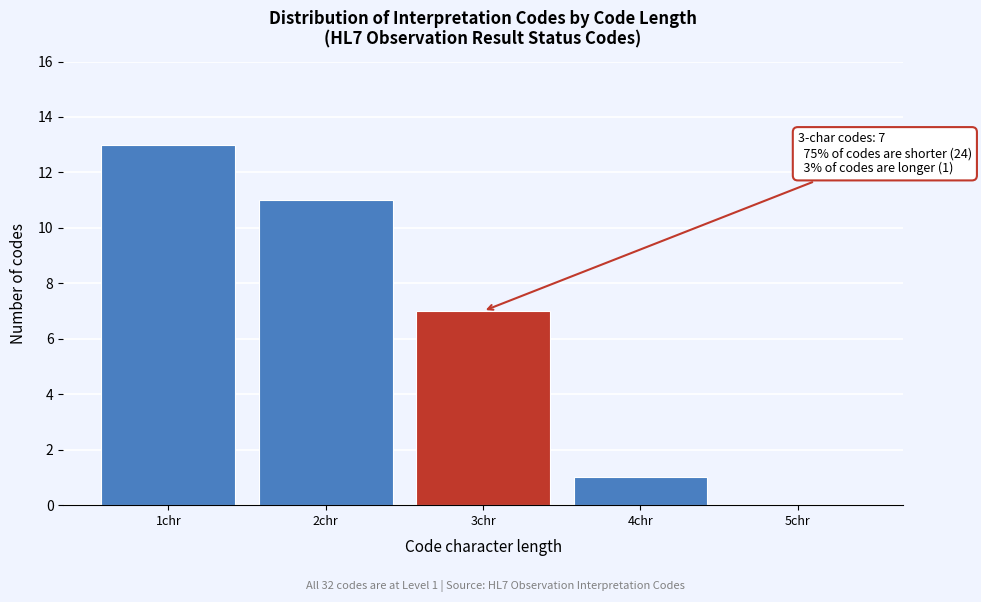

Reading left to right, what are all the values shown in this chart?

1chr=13	2chr=11	3chr=7	4chr=1	5chr=0